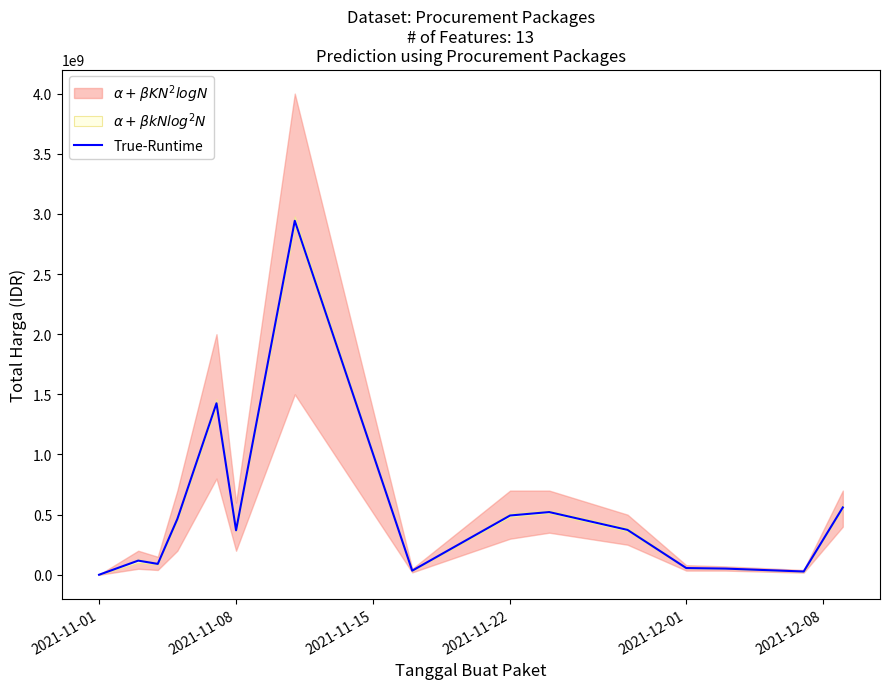

Reading left to right, extract all data points from this chart.

346053	117903270	90666075	464002100	1425867900	369765000	2942962240	34292000	493000000	521475600	373404000	56152800	51601000	27412000	559971000